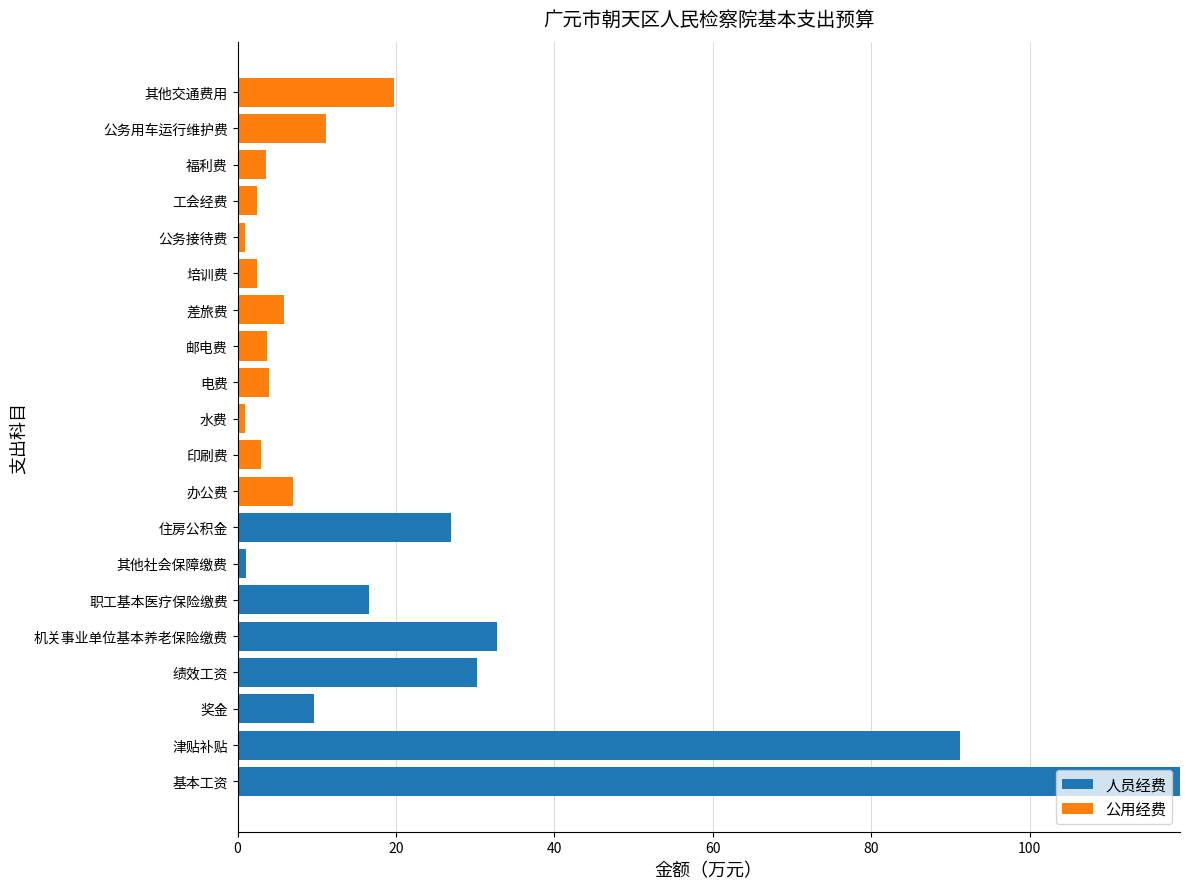

What is the total value across all series at 住房公积金?

27.0